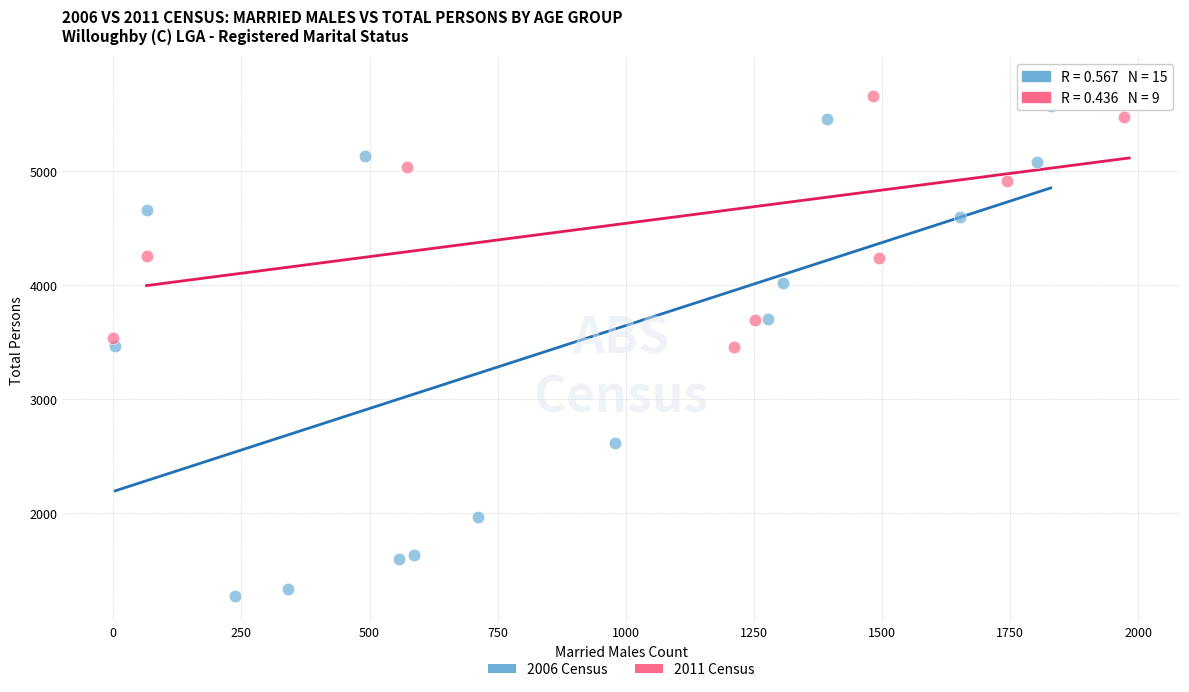

Which series reaches the maximum Y coordinate?

2011 Census